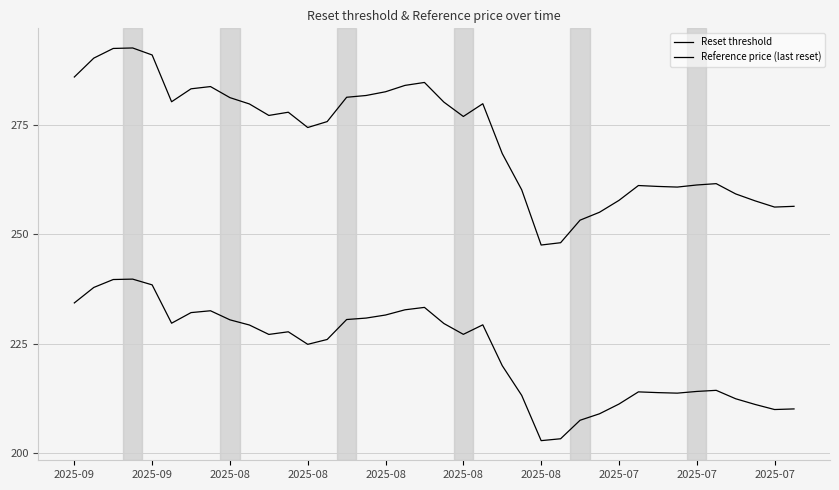

Where does the Reset threshold series first go above 277?

2025-09